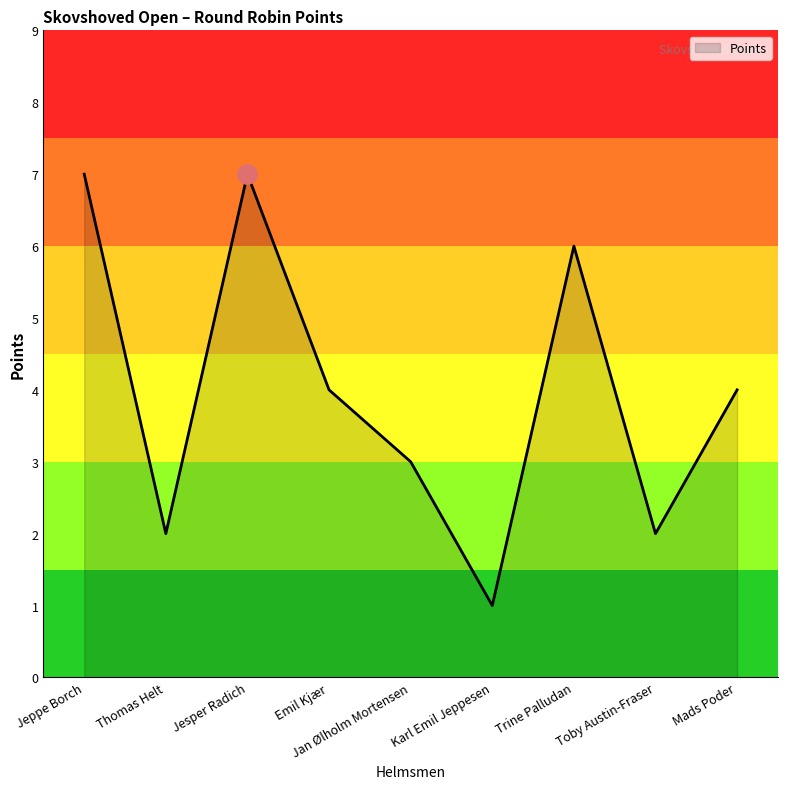

True or false: the data has more than 2 interior local peaks.

False